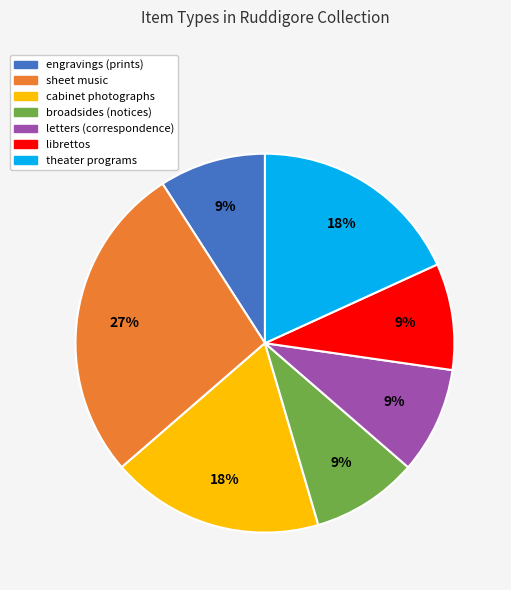

To the nearest percent, what portion does engravings (prints) represent?

9%